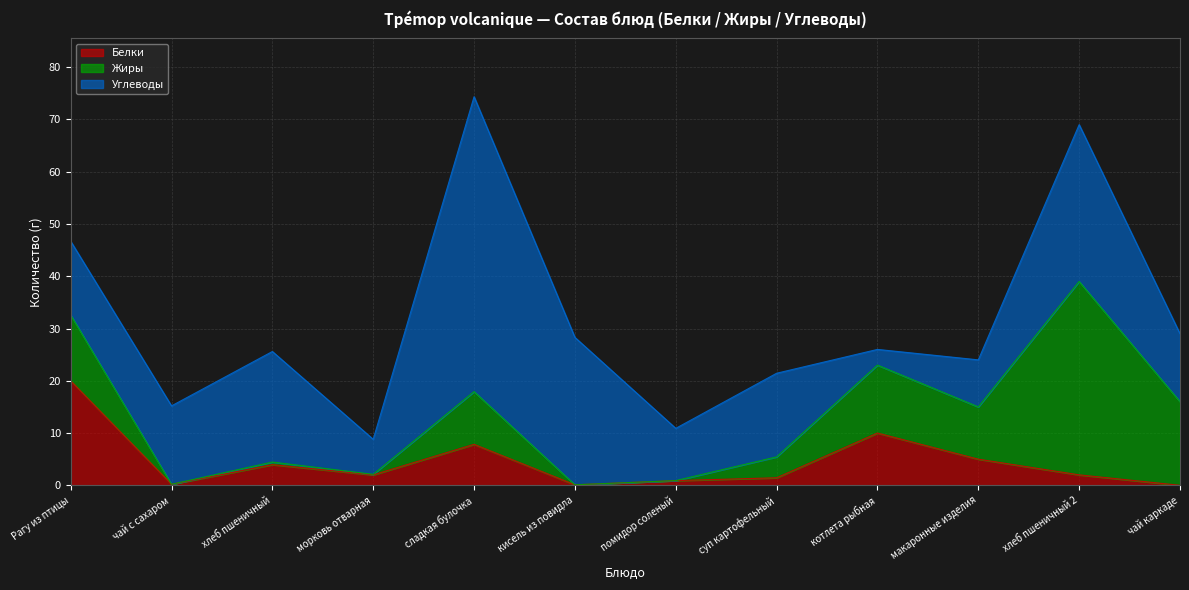

True or false: Белки has a value of 7.8 at сладкая булочка.

True